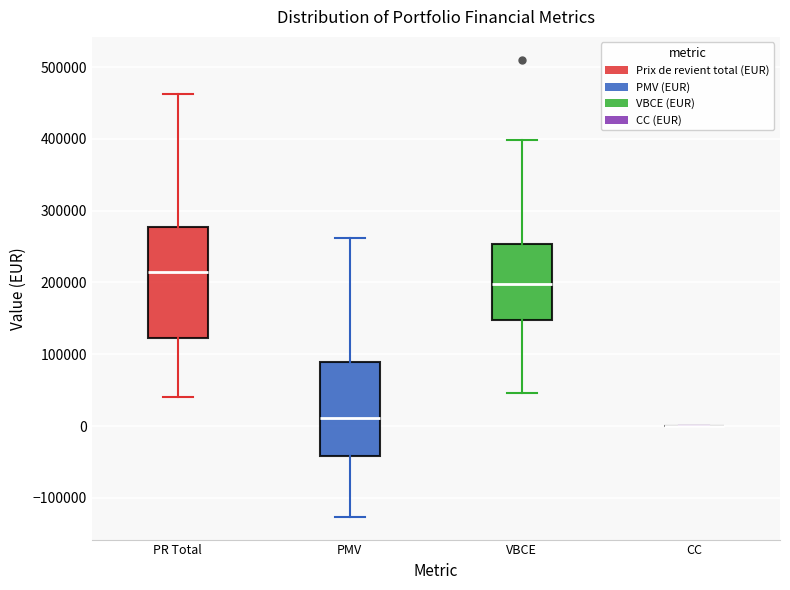

Reading left to right, transcribe this box plot: for each box, give where its median line is, the range the box spans, and where its two whiskers end, as read against the y-axis. The values are not printed on the chart, so give them approximately, as read against the axis.

PR Total: median 220000, box 120000 to 280000, whiskers 40000 to 460000
PMV: median 10000, box -40000 to 90000, whiskers -130000 to 260000
VBCE: median 200000, box 150000 to 250000, whiskers 50000 to 400000
CC: box collapsed to a line at 0, whiskers 0 to 0